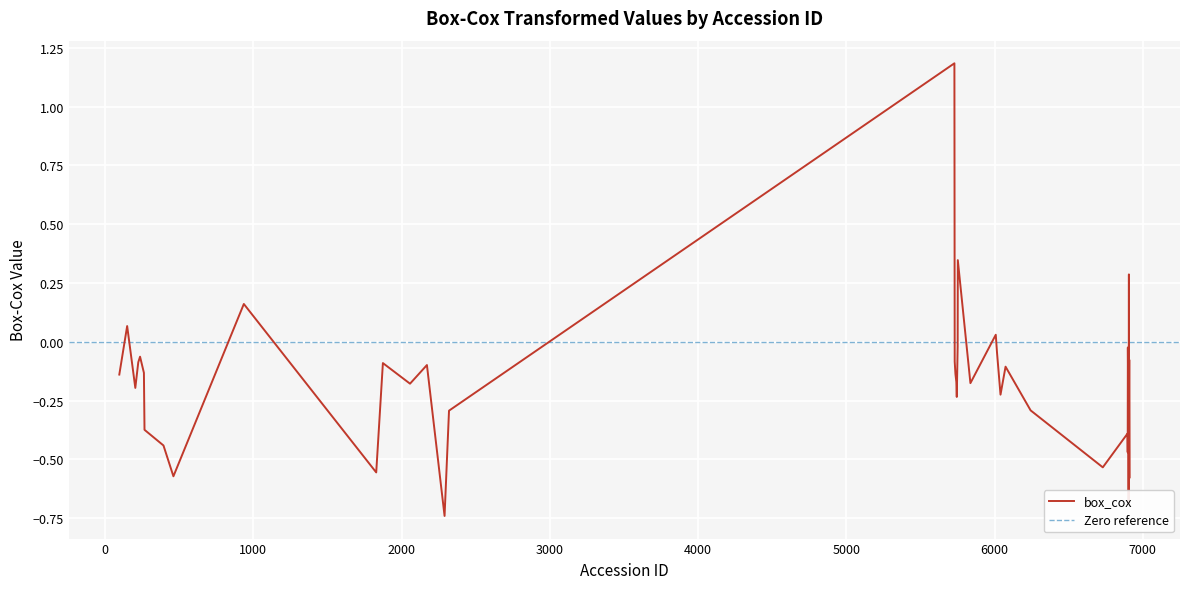

Which has a higher value, 461 or 2320?

2320